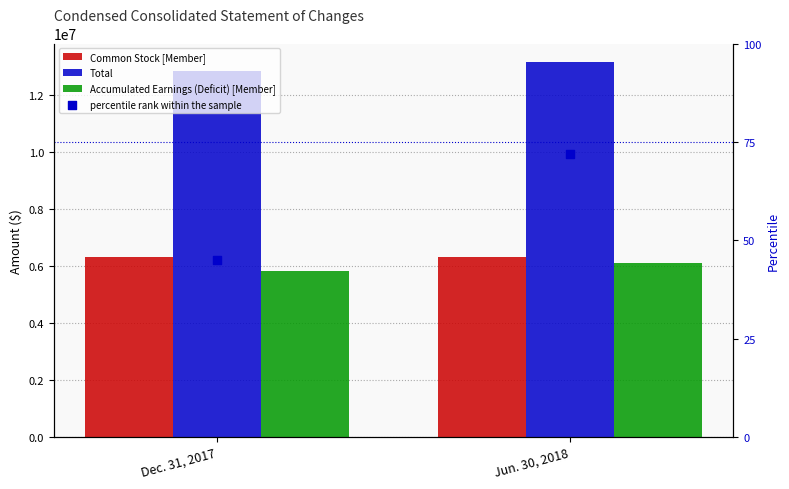

Which series contains the lowest Y value?

percentile rank within the sample